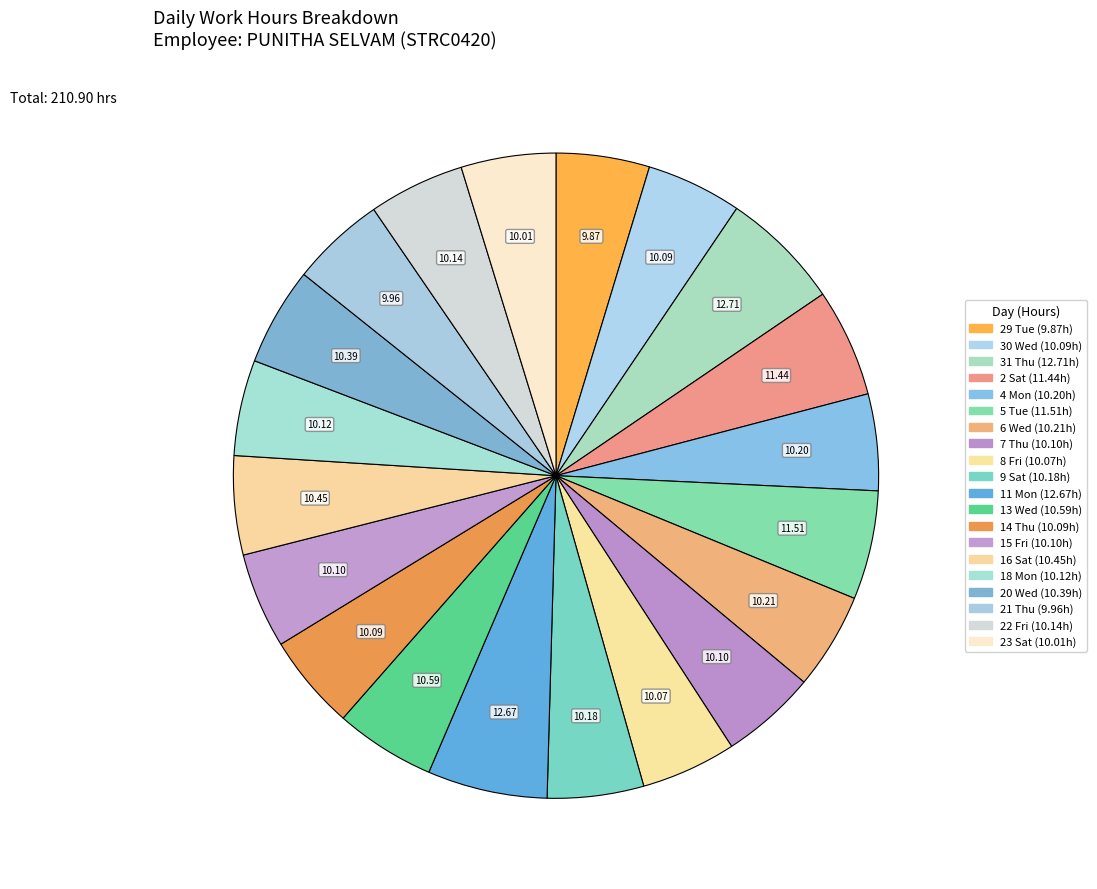

What is the largest slice in the pie chart?

31 Thu